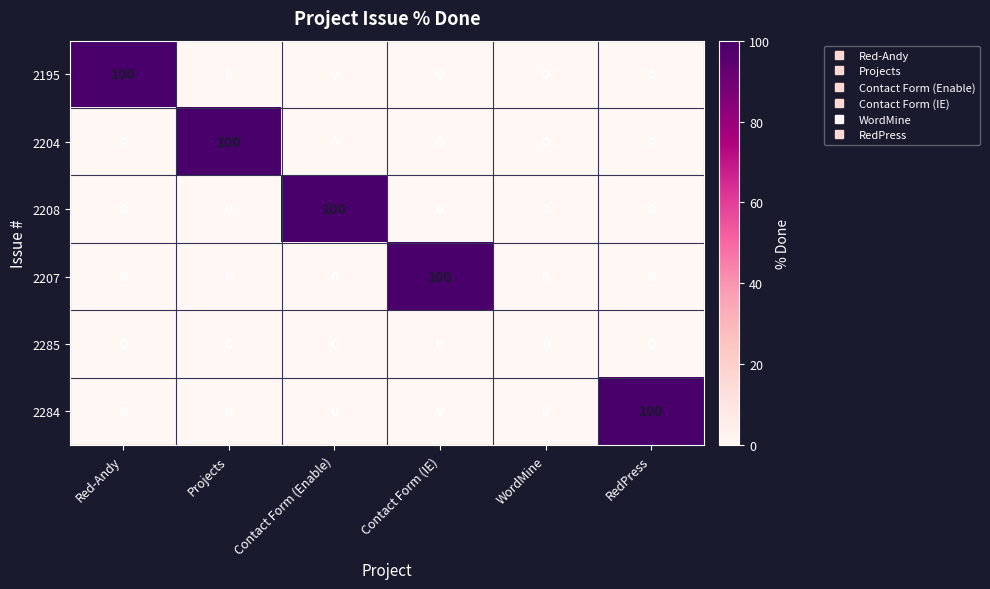

What is the difference between the highest and lowest values at Contact Form (Enable)?

100